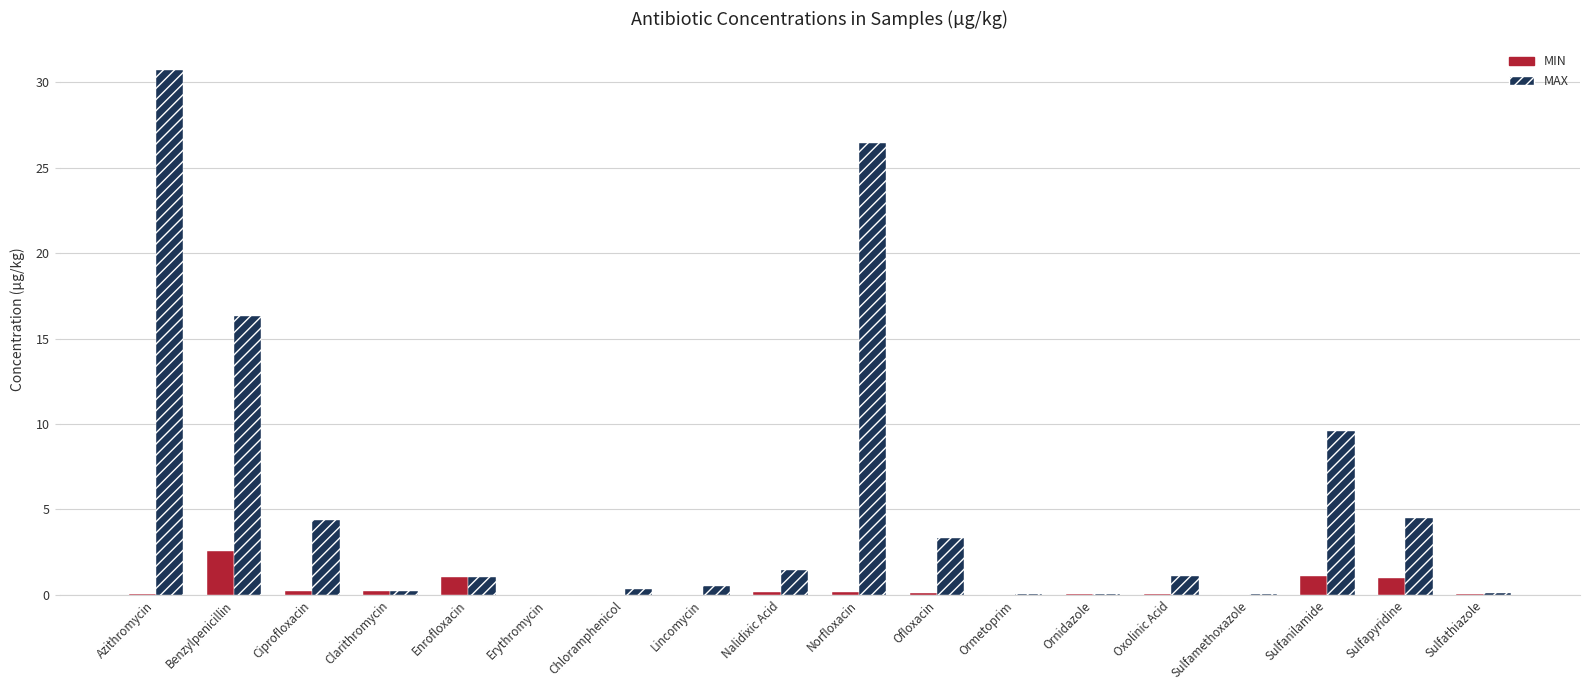

True or false: MIN has a value of 0.0 at Sulfamethoxazole.

True